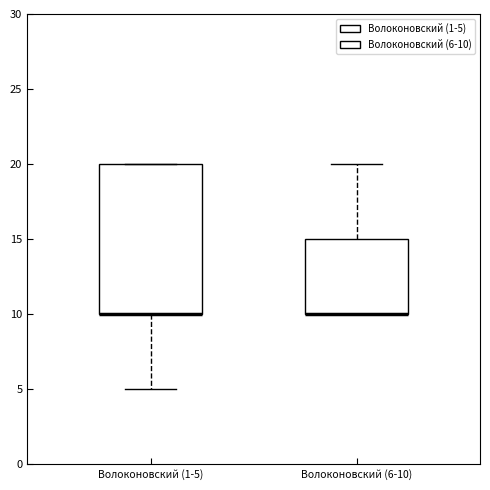

Which box is the tallest, from its lower edge to its upper edge?

Волоконовский (1-5)